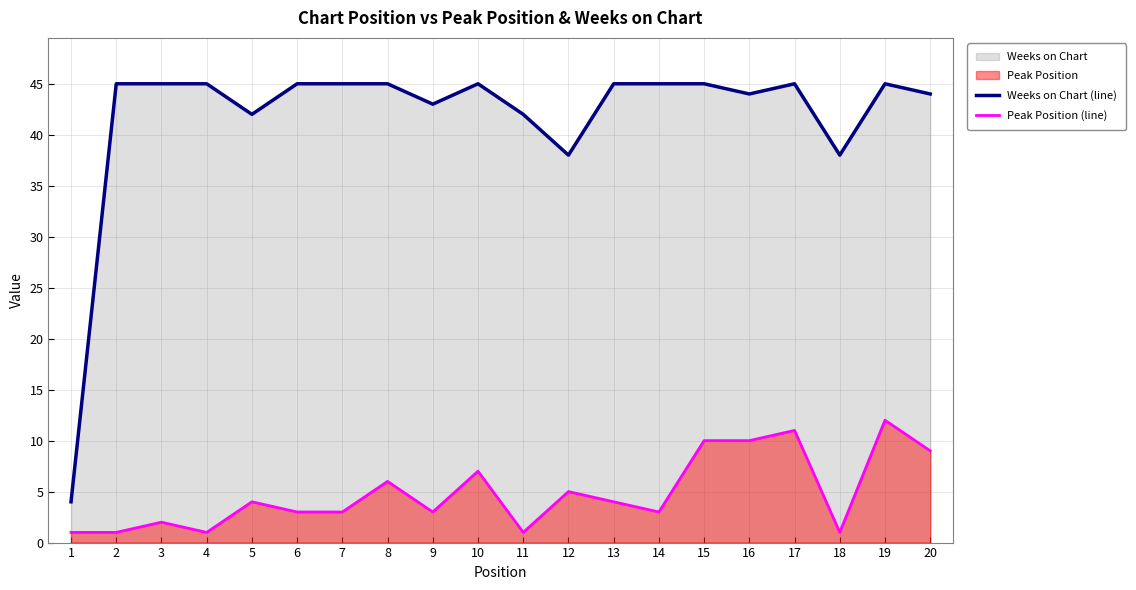

Read the Peak Position (line) value at 17, to the nearest 5.

10